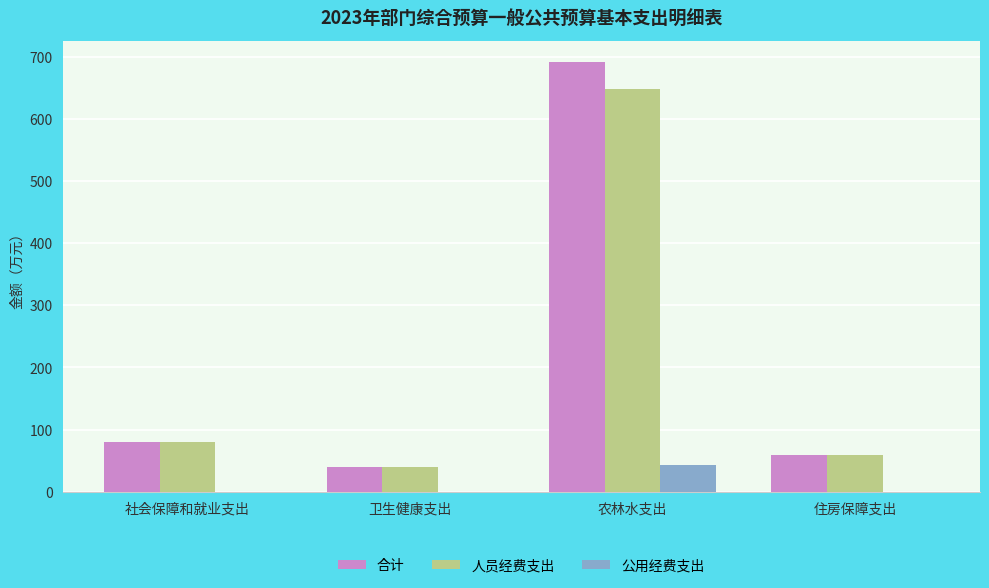

What is the sum of the 合计 values at 住房保障支出 and 社会保障和就业支出?

138.9